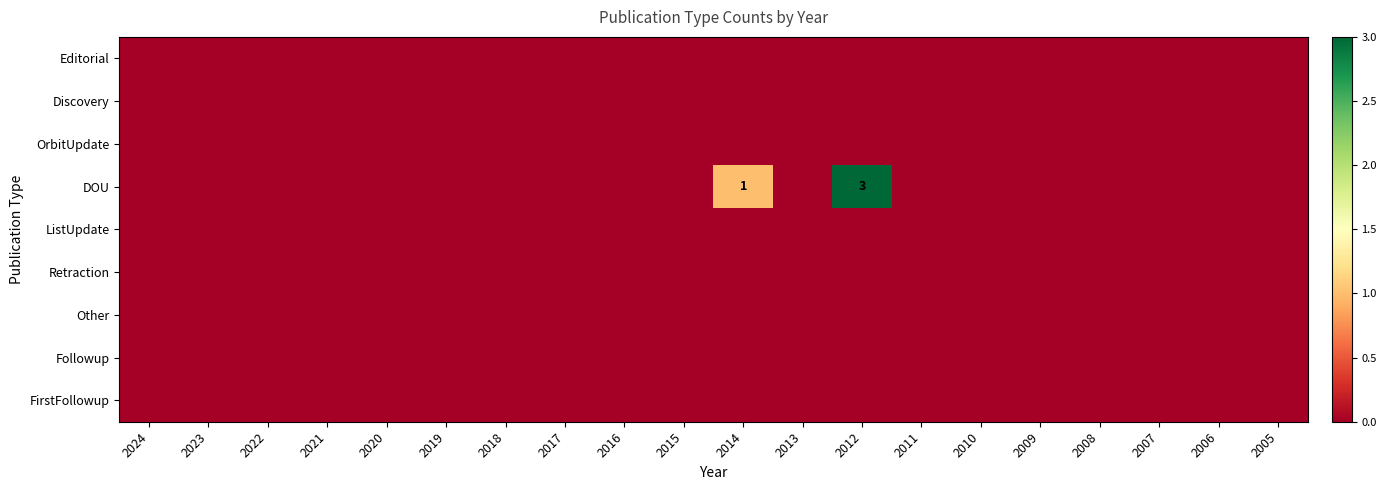

Which label corresponds to the largest value in the chart?

2012